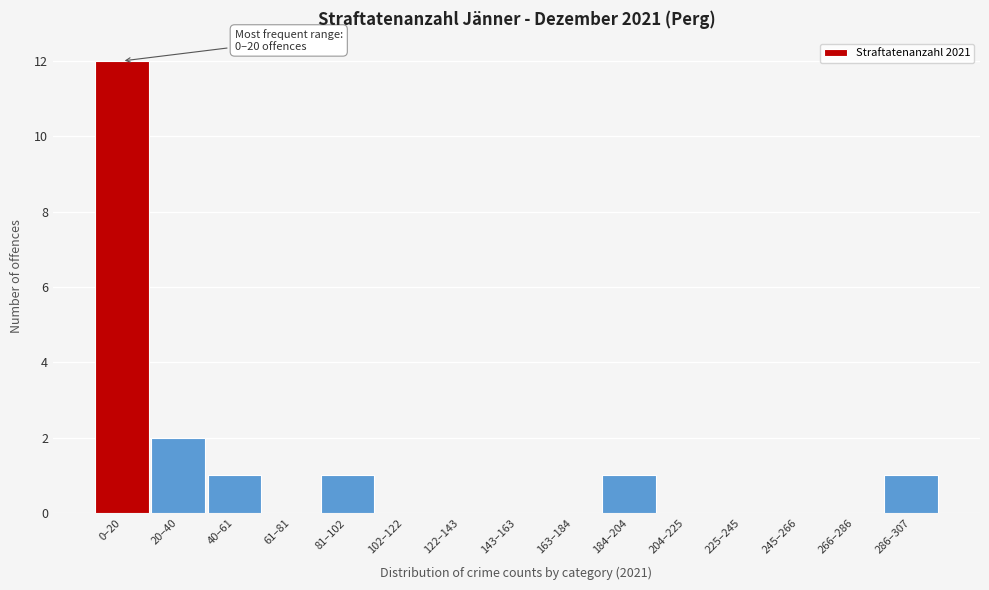

Reading left to right, transcribe all the data shown in this chart.

0–20=12	20–40=2	40–61=1	61–81=0	81–102=1	102–122=0	122–143=0	143–163=0	163–184=0	184–204=1	204–225=0	225–245=0	245–266=0	266–286=0	286–307=1